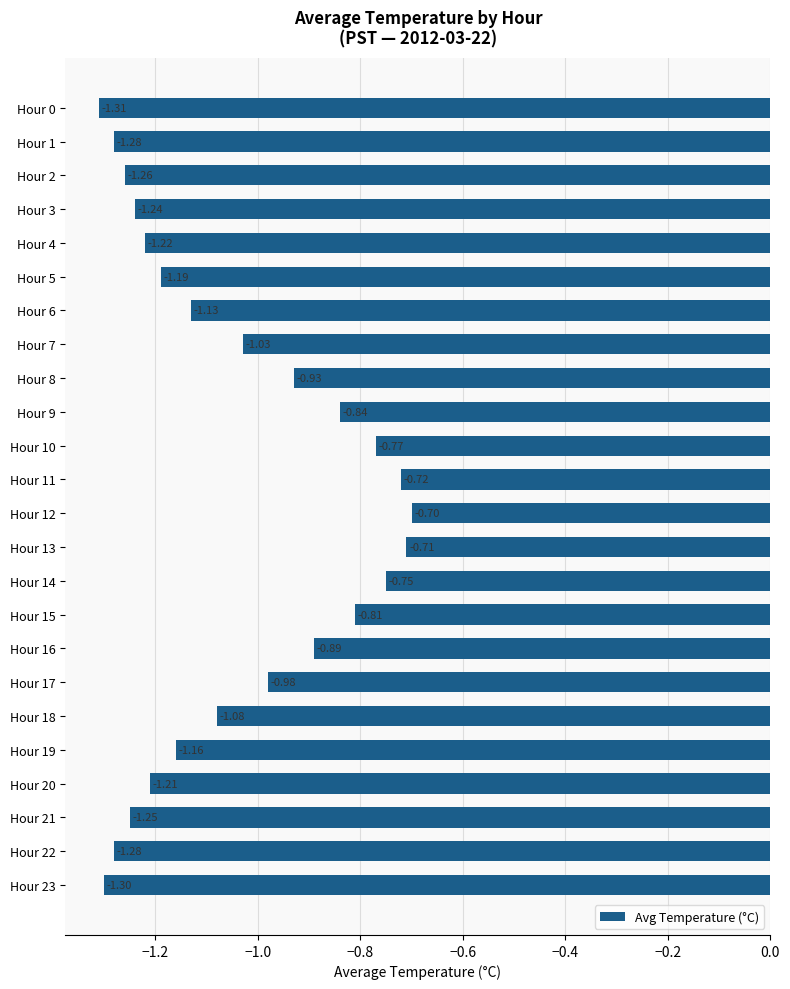

What is the minimum value shown in the chart?

-1.3